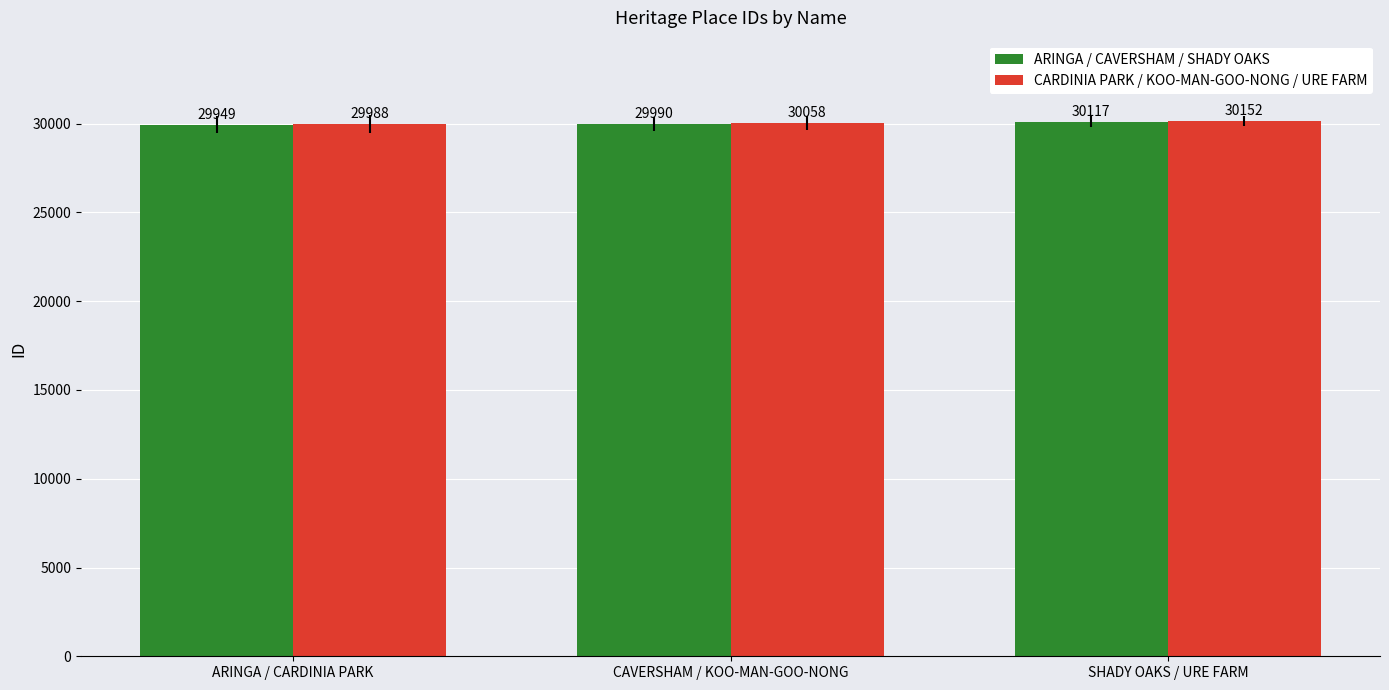

What is the label of the 3rd bar from the left?

SHADY OAKS / URE FARM